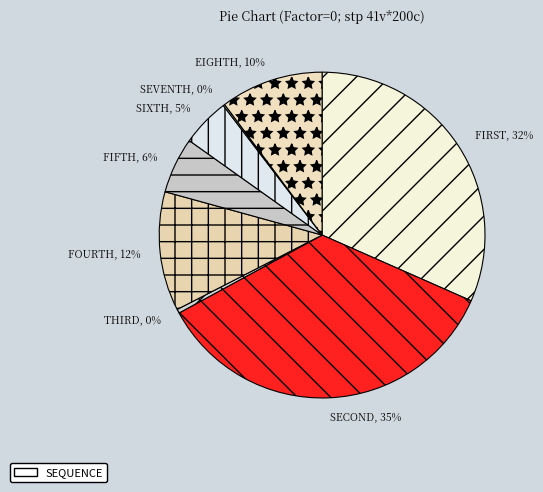

What percentage is the FOURTH slice, to the nearest percent?

12%